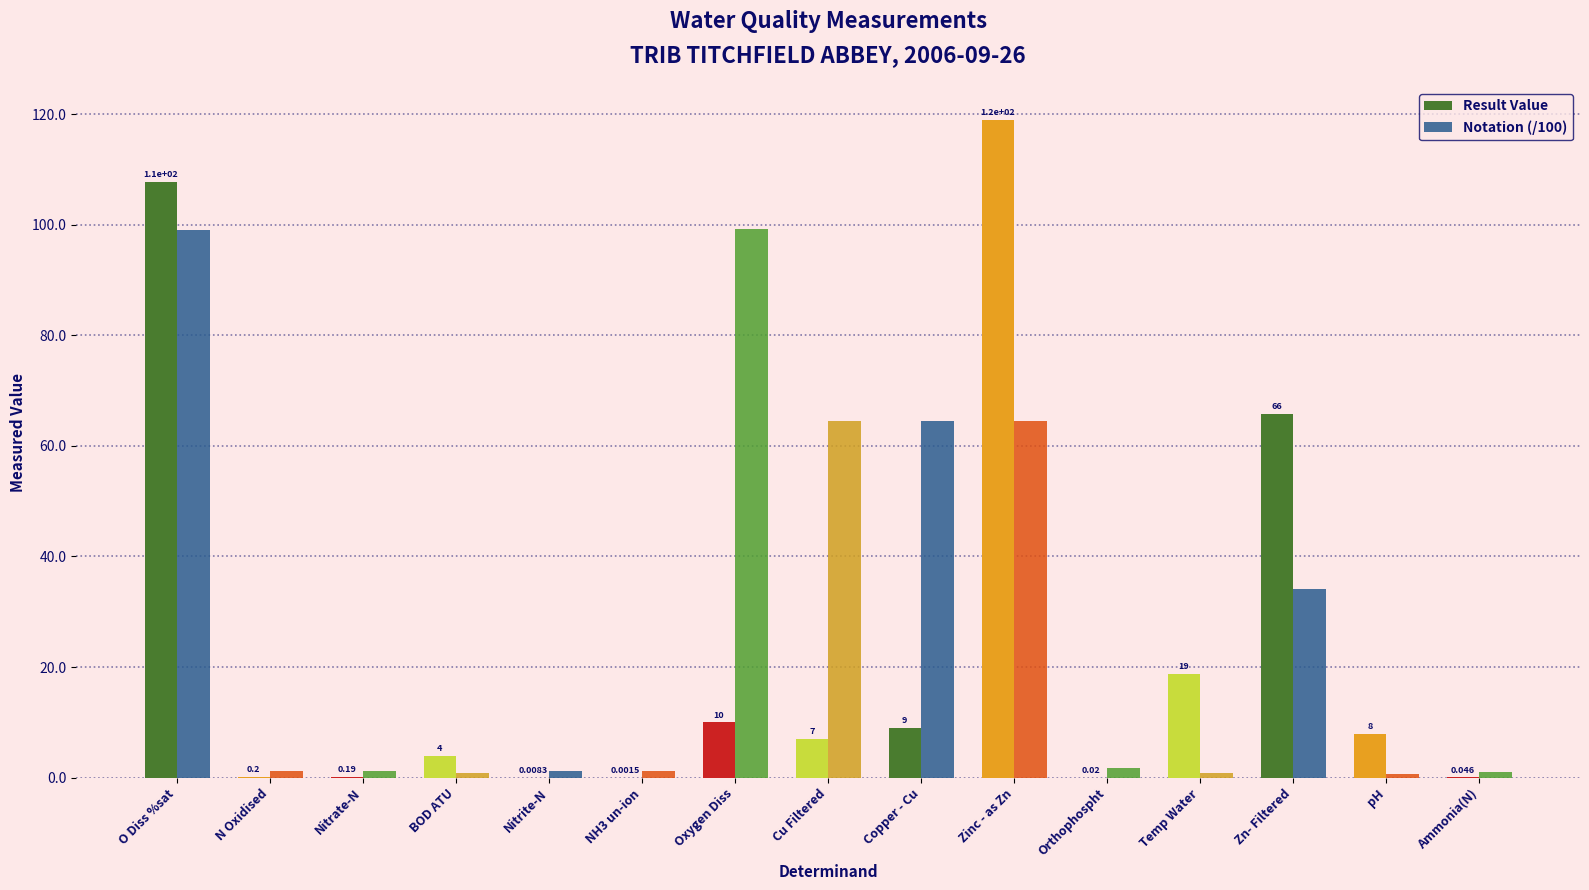

At which label does Result Value reach its peak?

Zinc - as Zn